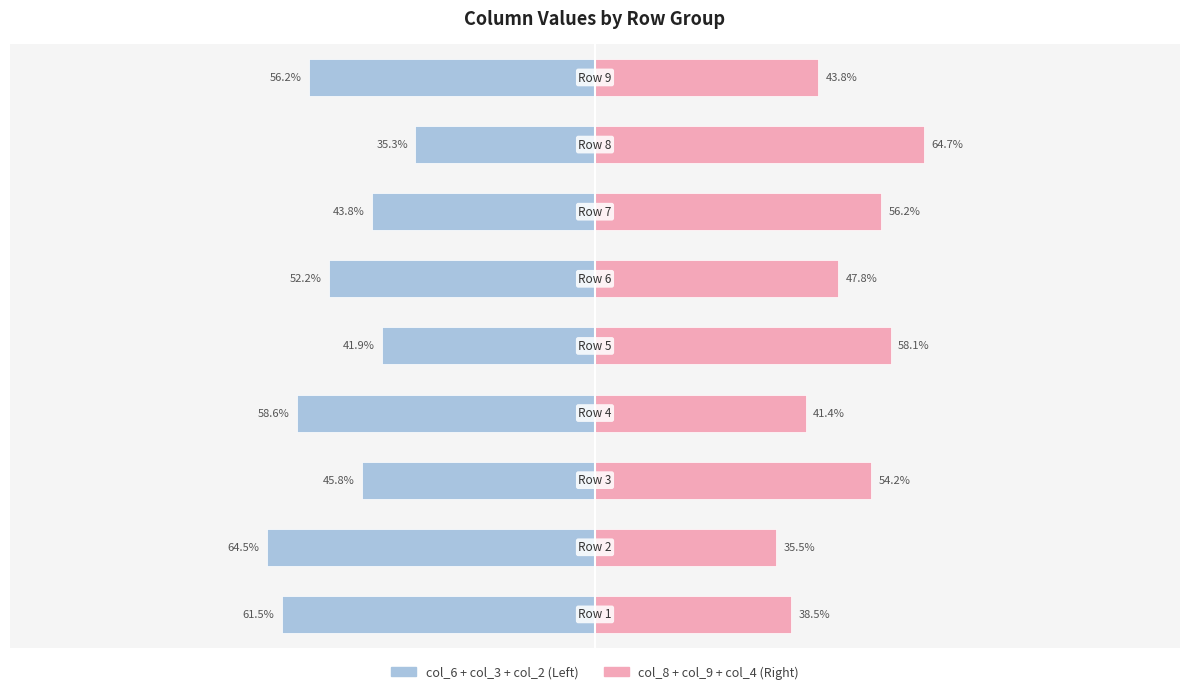

Reading right to left, what are all the values shown in this chart?

col_6+col_3+col_2: -56.2	-35.3	-43.8	-52.2	-41.9	-58.6	-45.8	-64.5	-61.5
col_8+col_9+col_4: 43.8	64.7	56.2	47.8	58.1	41.4	54.2	35.5	38.5